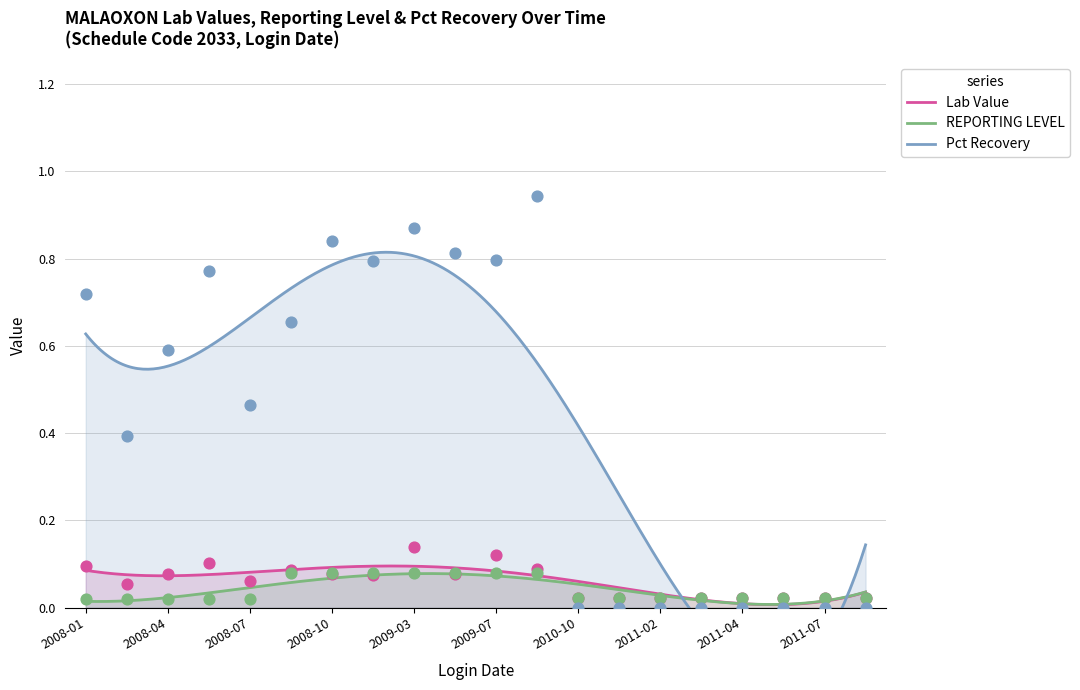

Which series reaches the maximum Y coordinate?

Pct Recovery